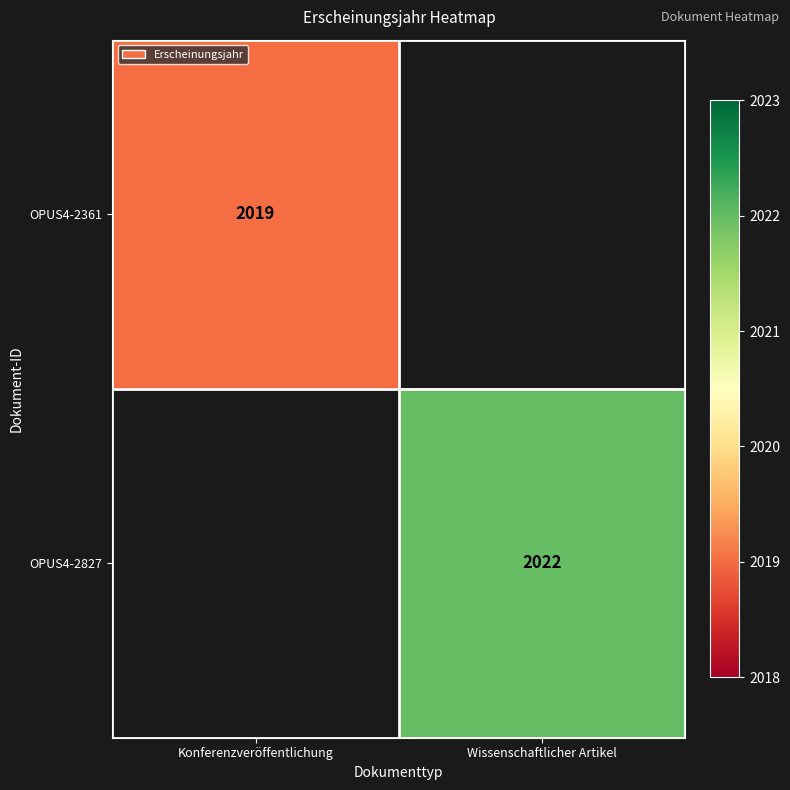

True or false: OPUS4-2827 has a value of 3050 at Wissenschaftlicher Artikel.

False